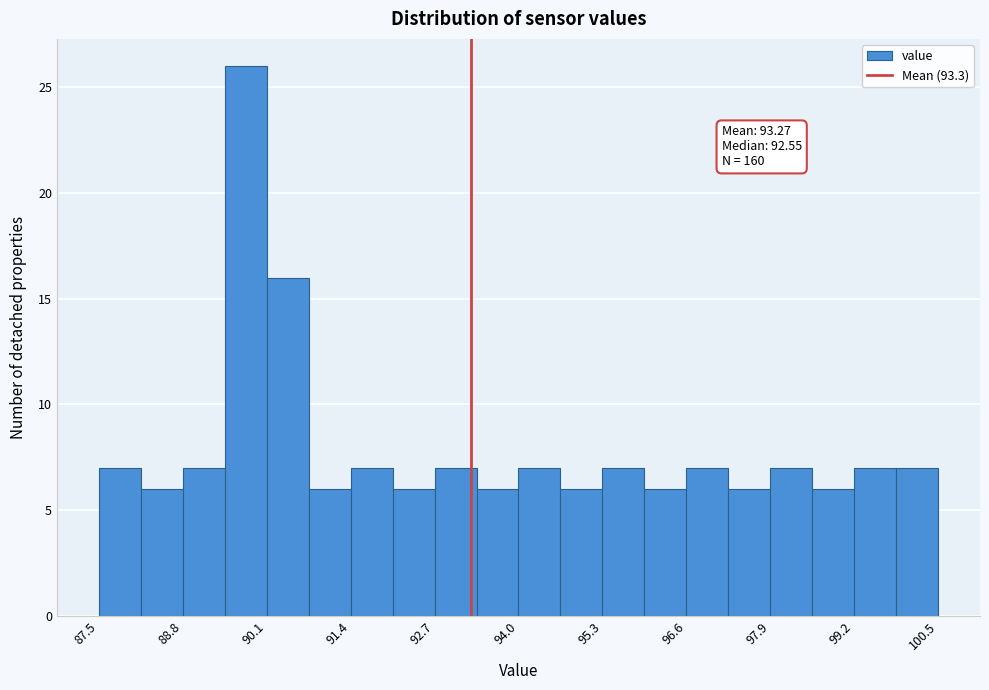

Read against the x-axis, roughly where is the centre of the tallest bar?

89.8